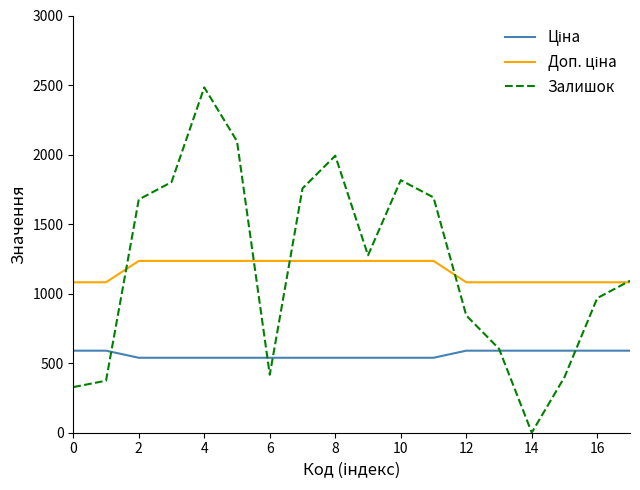

Which series has the largest range (max minus min)?

Залишок